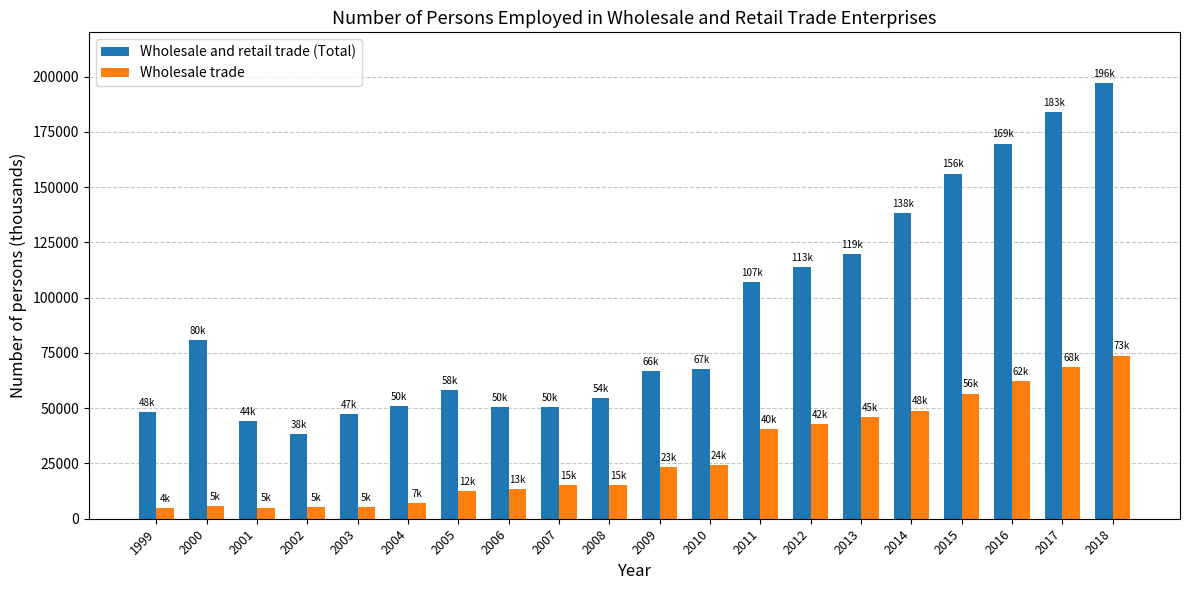

Where does the Wholesale and retail trade (Total) series first go above 67672?

2000